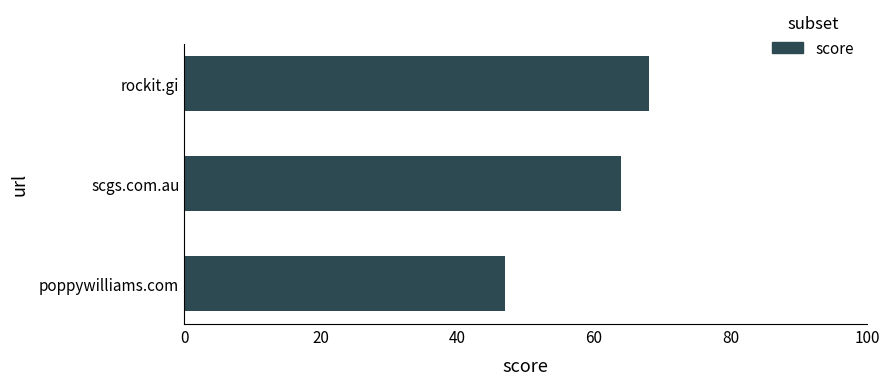

Count the number of data series in this chart.

1